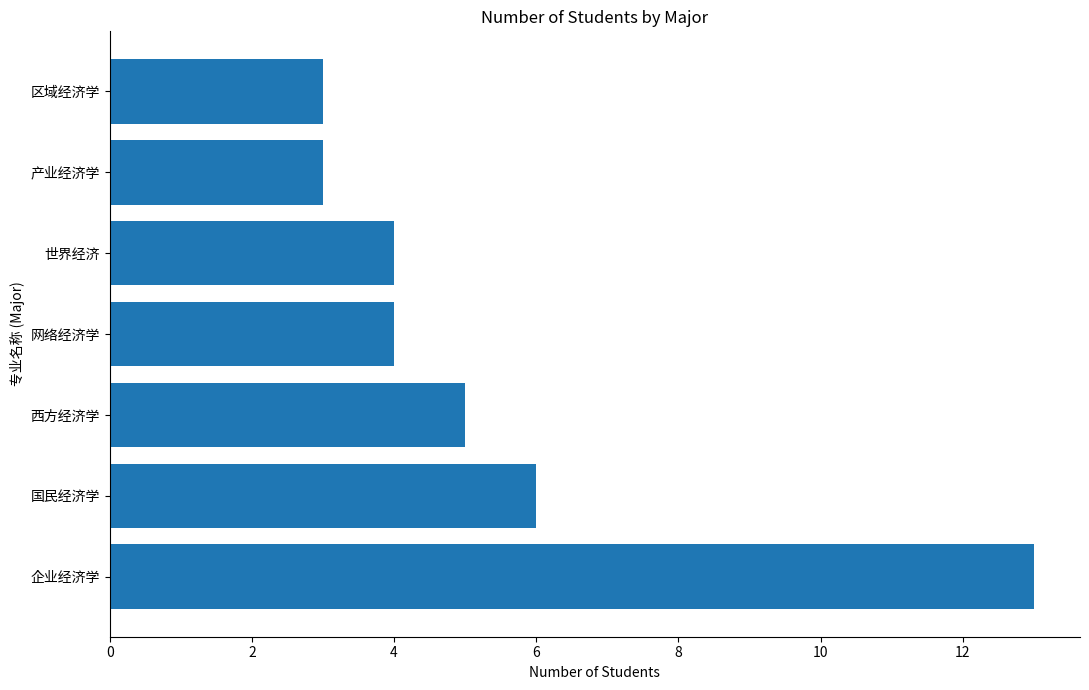

What is the sum of all values?

38